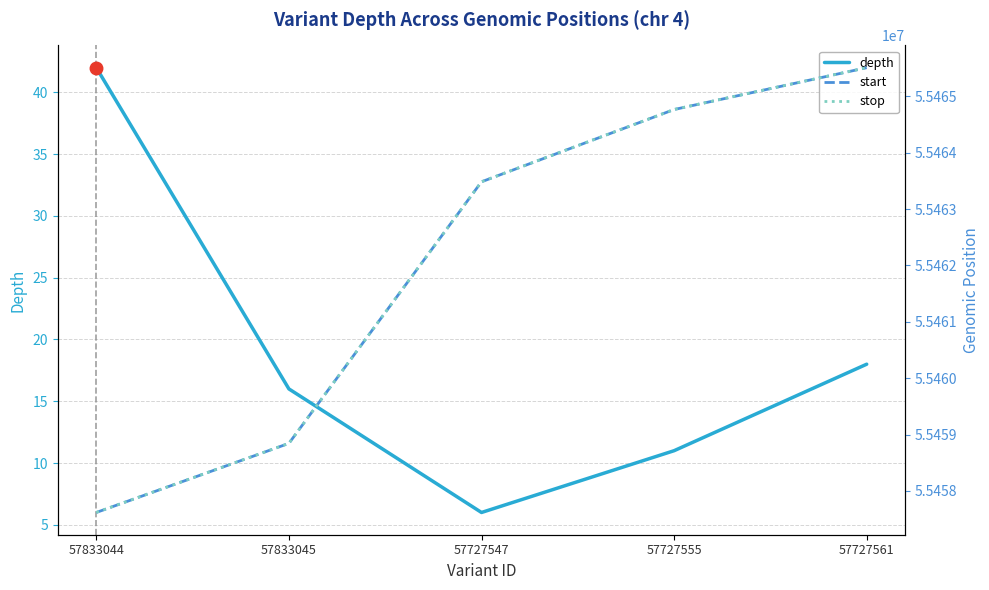

What are all the series names shown in the legend?

depth, start, stop